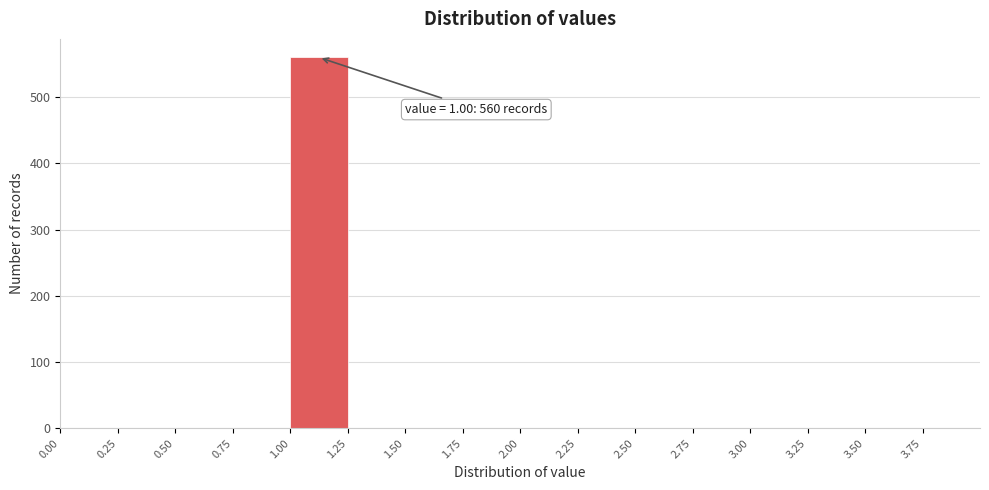

Over which range of the x-axis is the bar tallest?

1.00 to 1.25